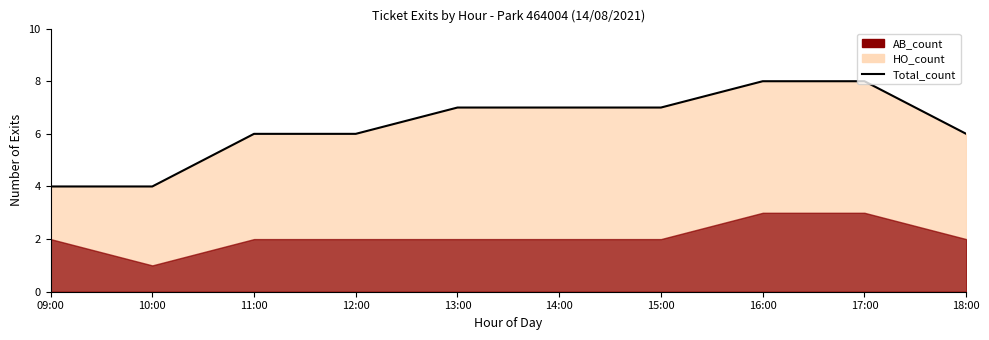

The value at 17:00 is 8. True or false?

True